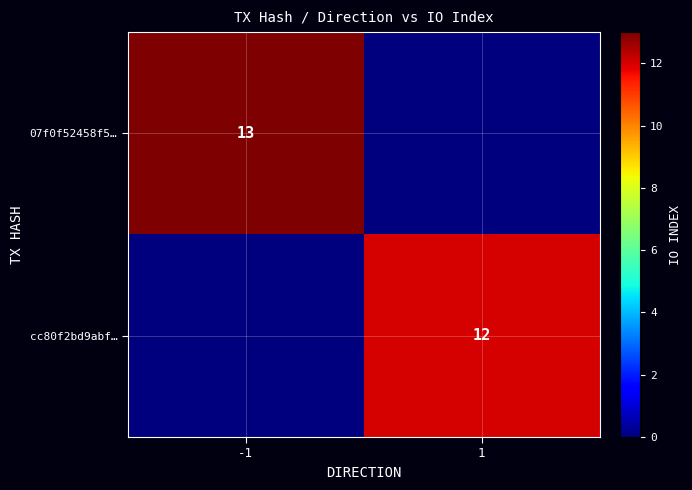

The value of 07f0f52458f5… at -1 is 21. True or false?

False